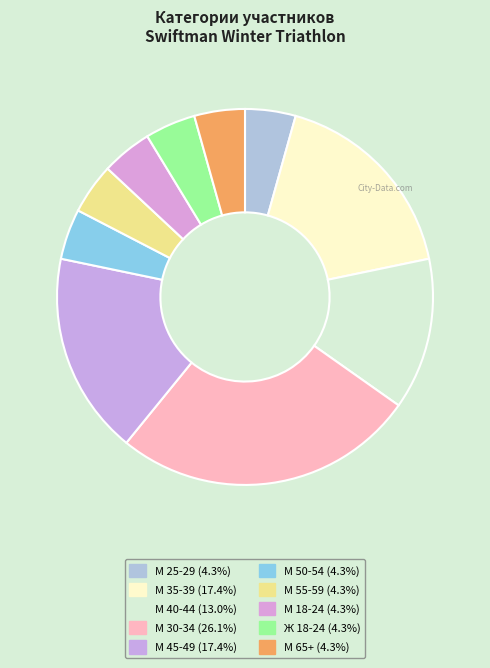

The М 65+ slice represents 4% of the pie. True or false?

True